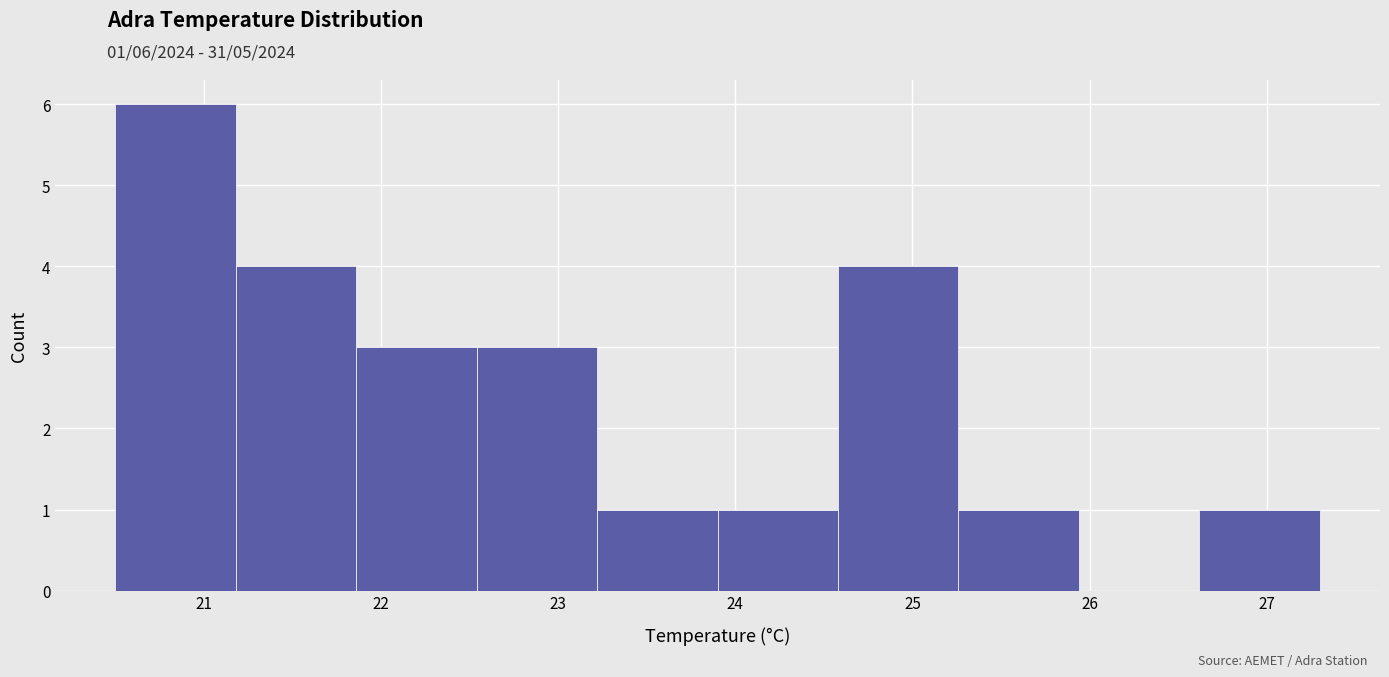

Over which range of the x-axis is the bar tallest?

20.50 to 21.18